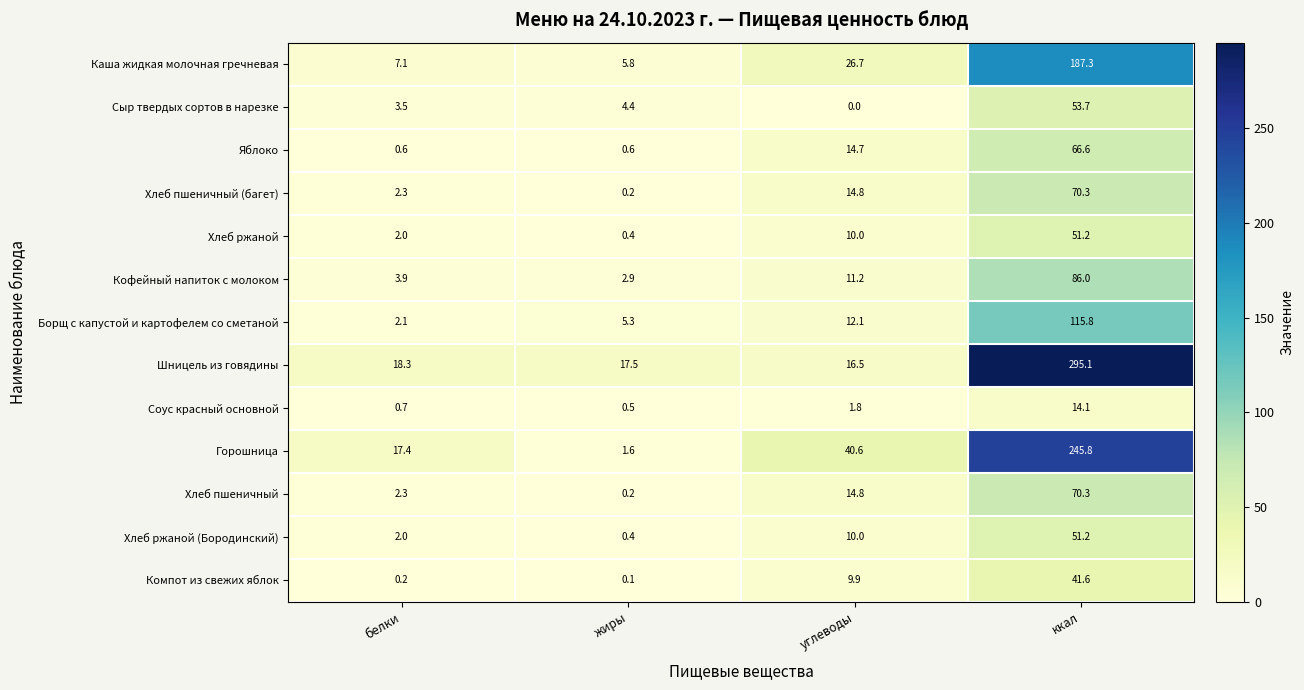

Rank the categories by Хлеб ржаной (Бородинский) value from highest to lowest.

ккал, углеводы, белки, жиры